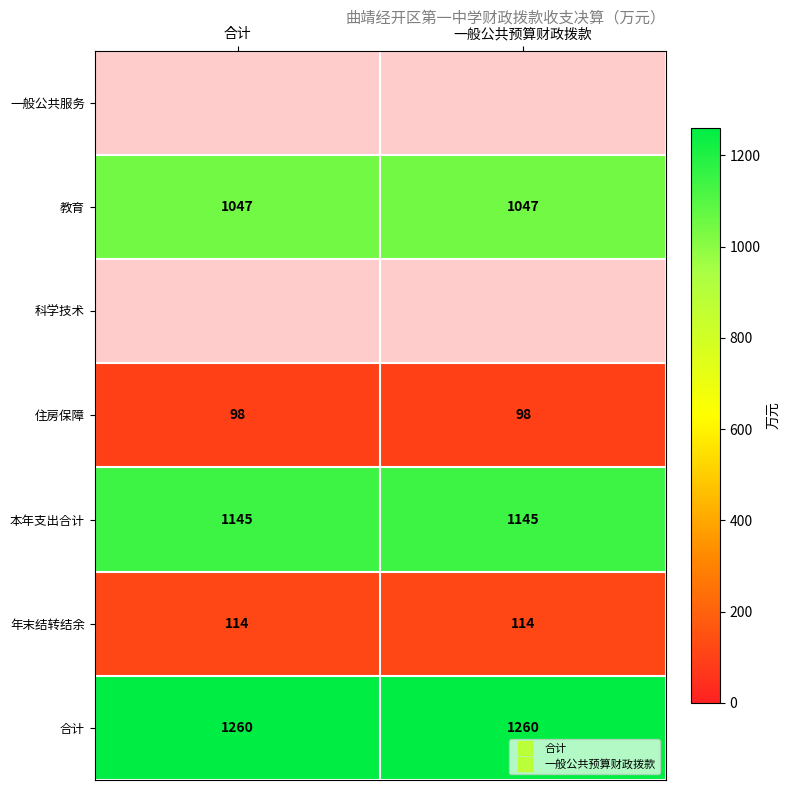

The 合计 series shows 647.9 at 一般公共预算财政拨款. True or false?

False